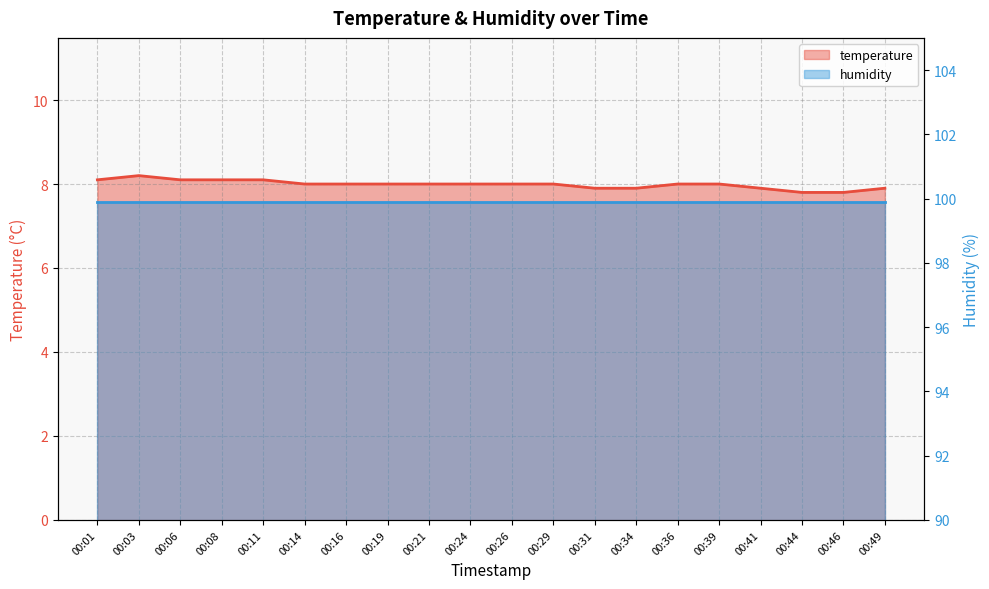

Rank the categories by value from highest to lowest.

00:03, 00:01, 00:06, 00:08, 00:11, 00:14, 00:16, 00:19, 00:21, 00:24, 00:26, 00:29, 00:36, 00:39, 00:31, 00:34, 00:41, 00:49, 00:44, 00:46